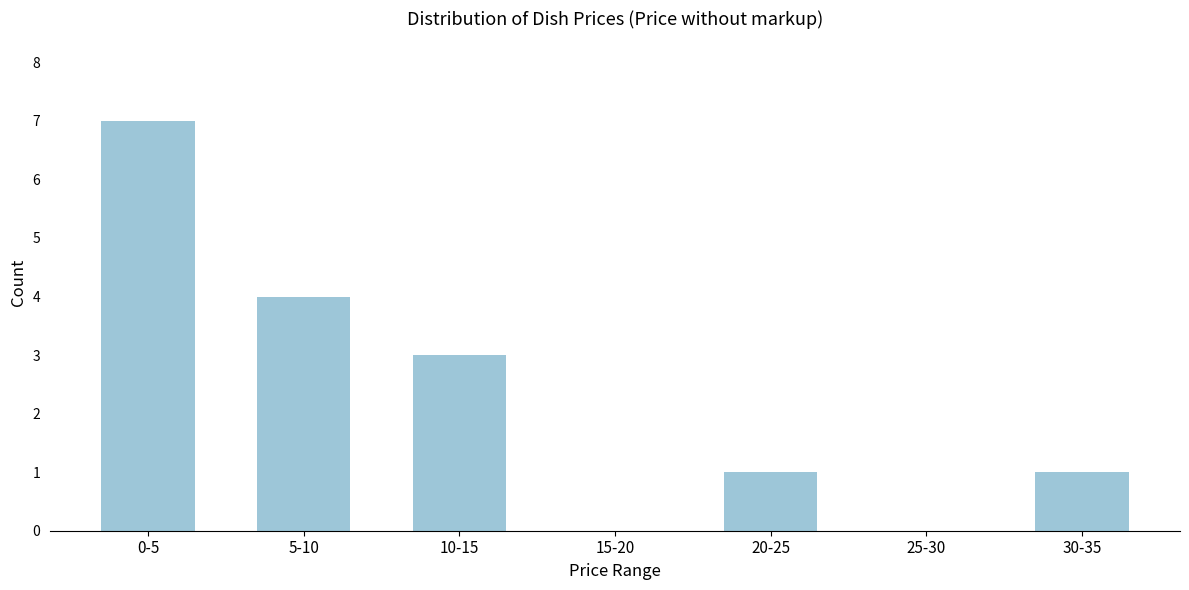

Reading left to right, list all the values displayed in this chart.

0-5=7	5-10=4	10-15=3	15-20=0	20-25=1	25-30=0	30-35=1